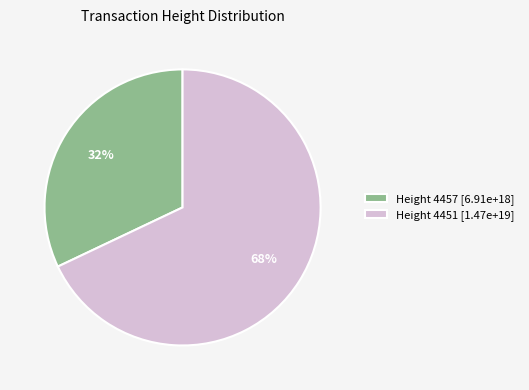

What is the ratio of the value at Height 4457 [6.91e+18] to the value at Height 4451 [1.47e+19]?

0.5